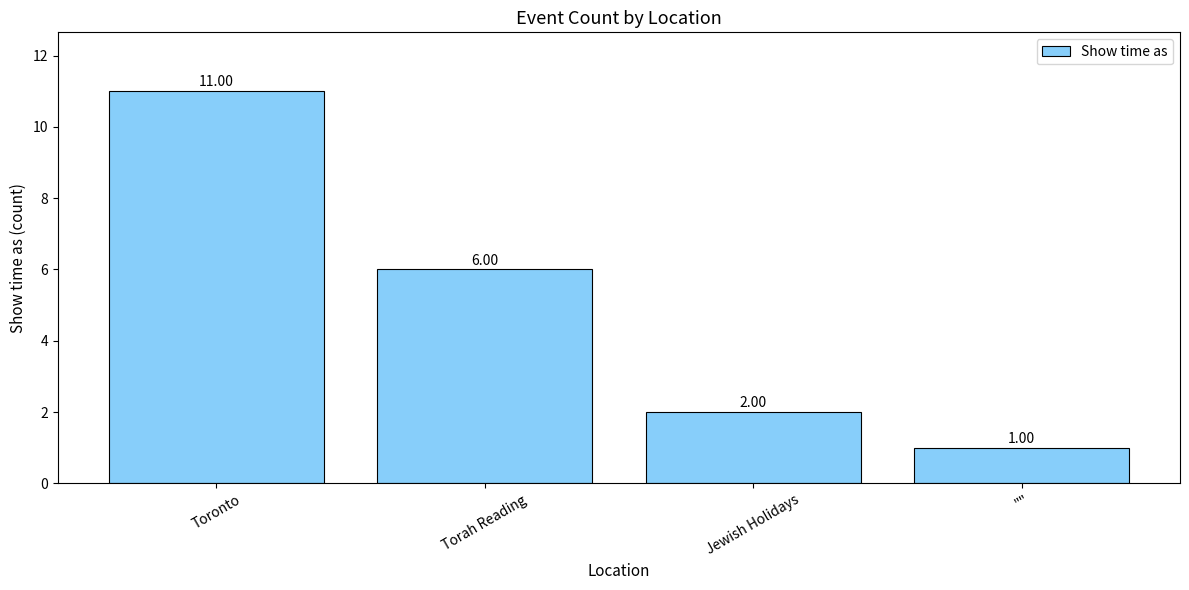

Is it true that the value at Jewish Holidays is 2?

True